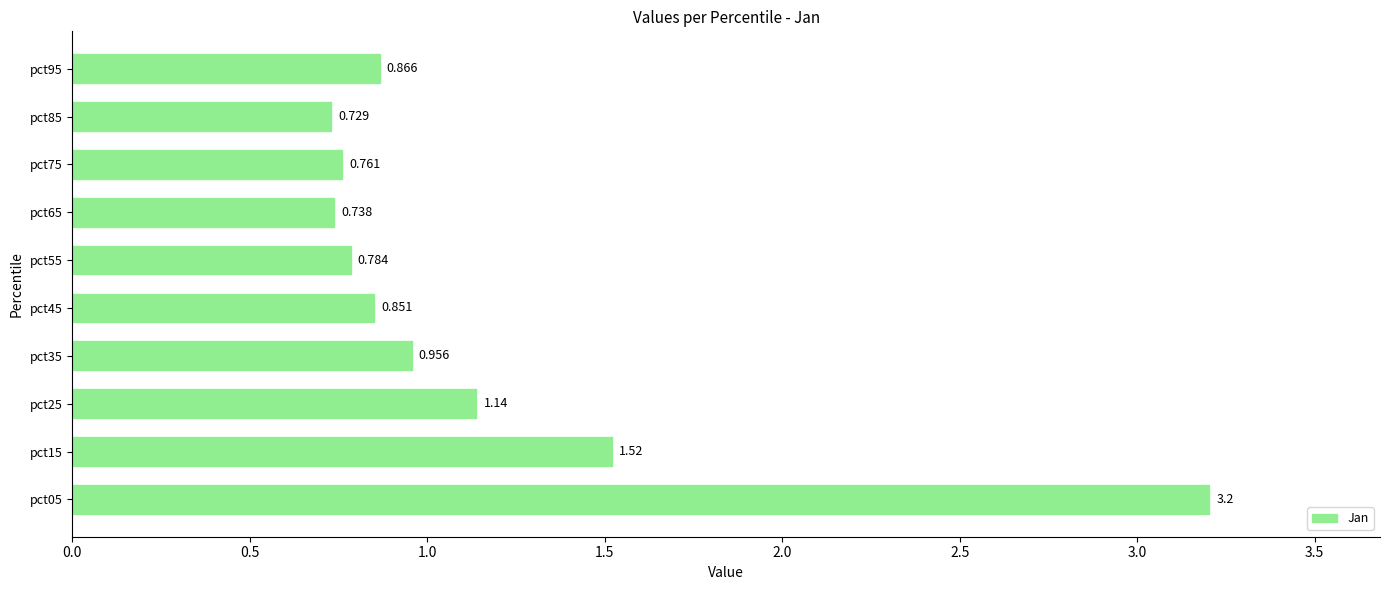

How many bars are there in total?

10